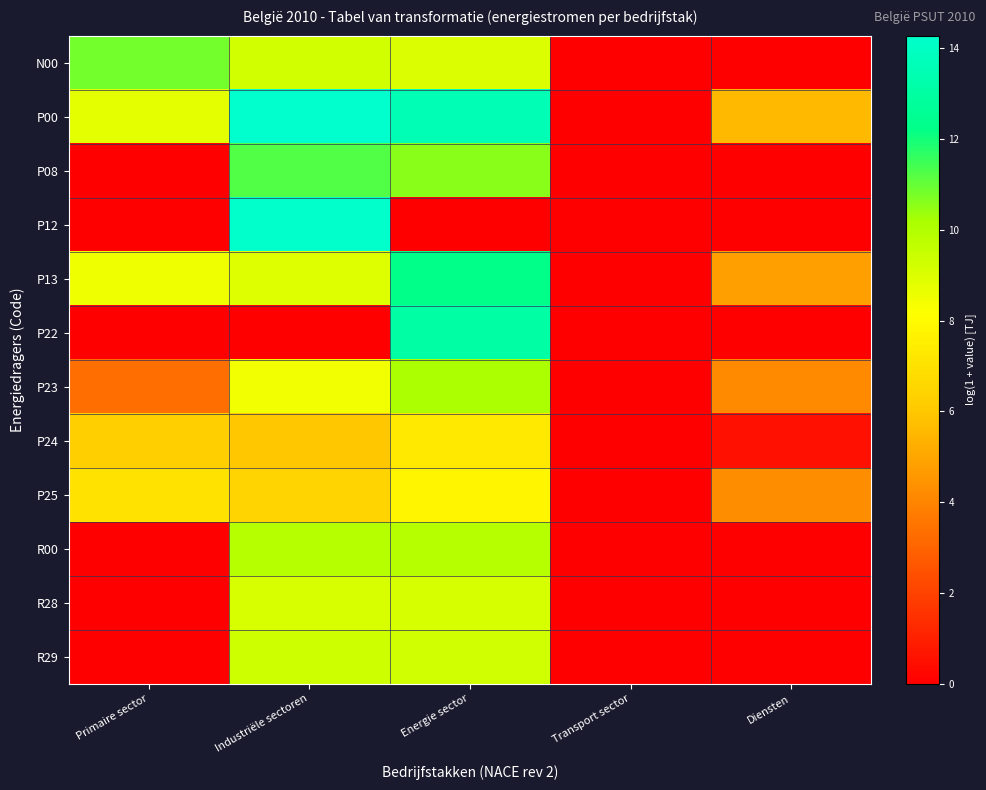

At how many categories does at least one series exceed 6?

3